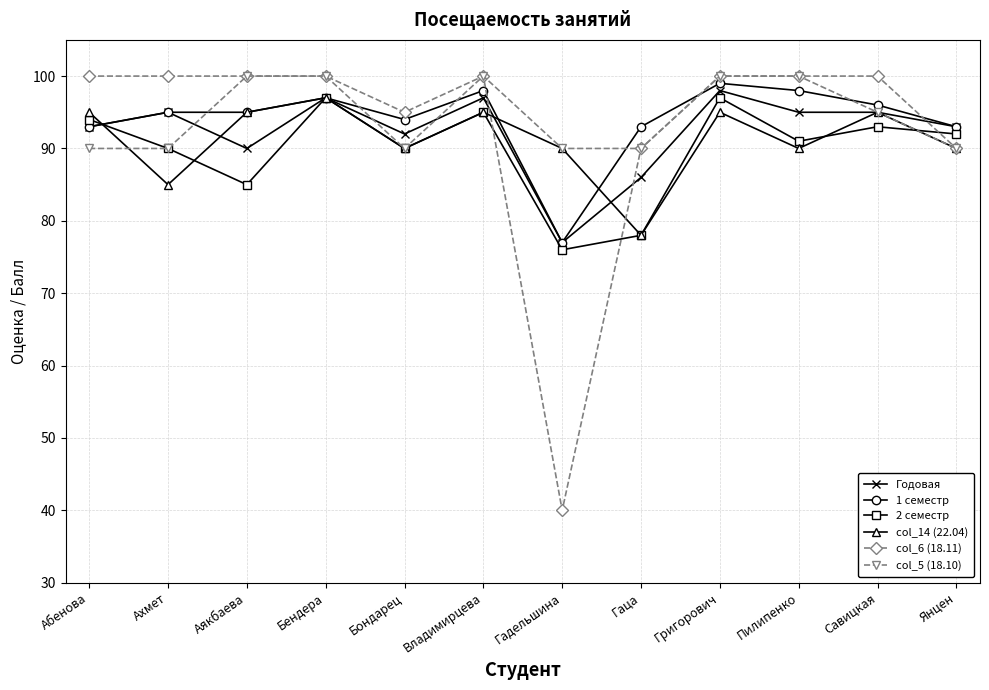

What is the approximate value of col_14 (22.04) at Бондарец, to the nearest 5?

90